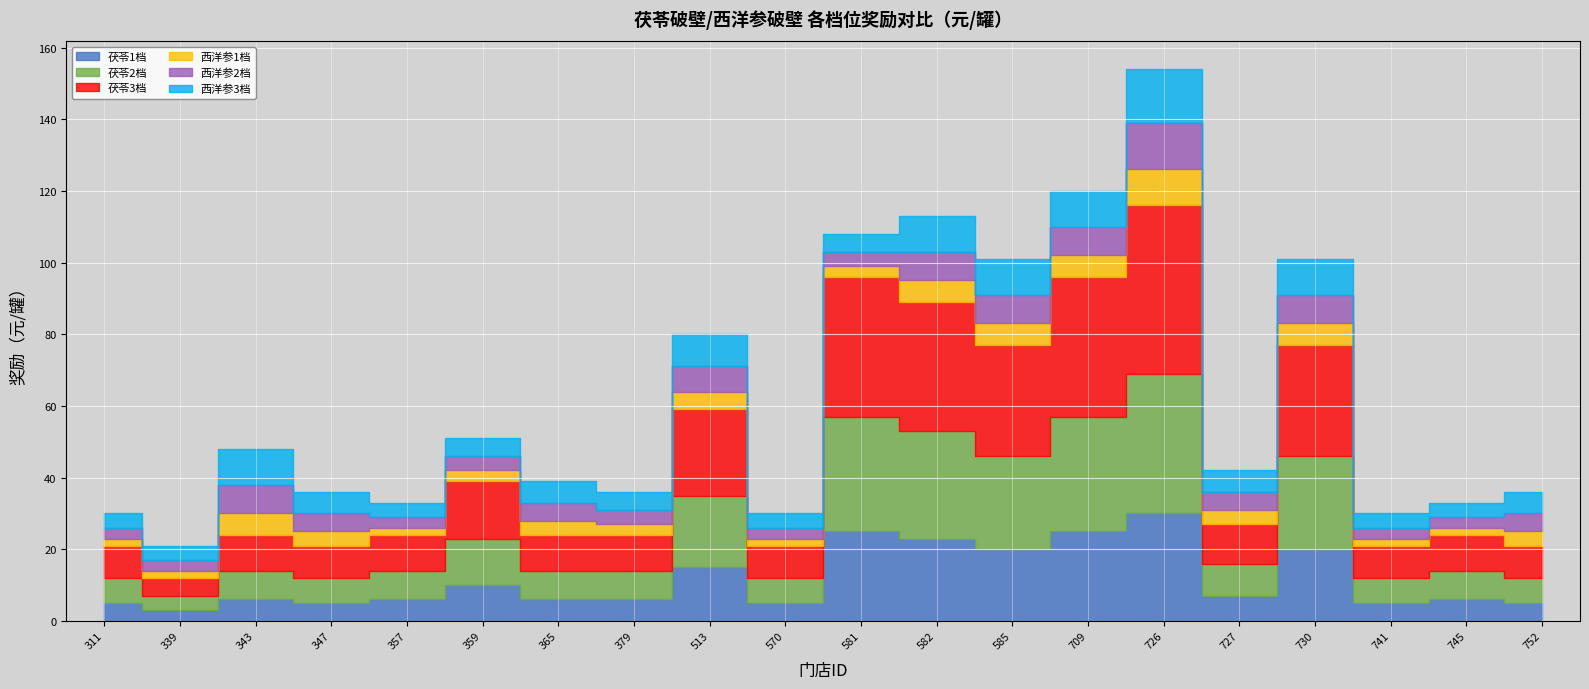

True or false: 西洋参1档 and 西洋参3档 intersect in this chart.

False